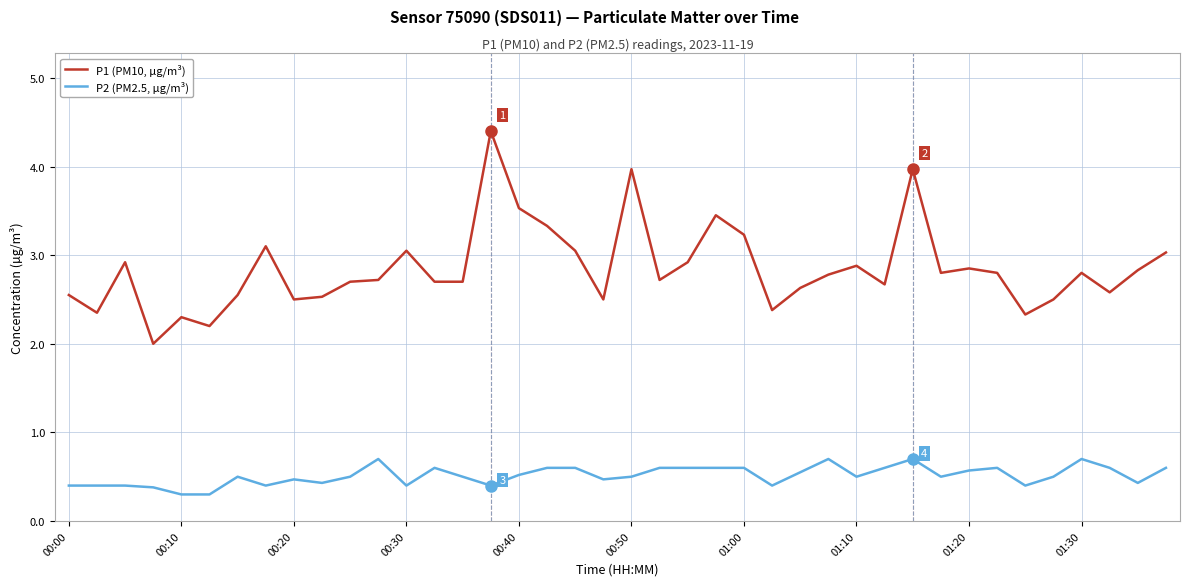

Which series has the largest total across all categories?

P1 (PM10, µg/m³)